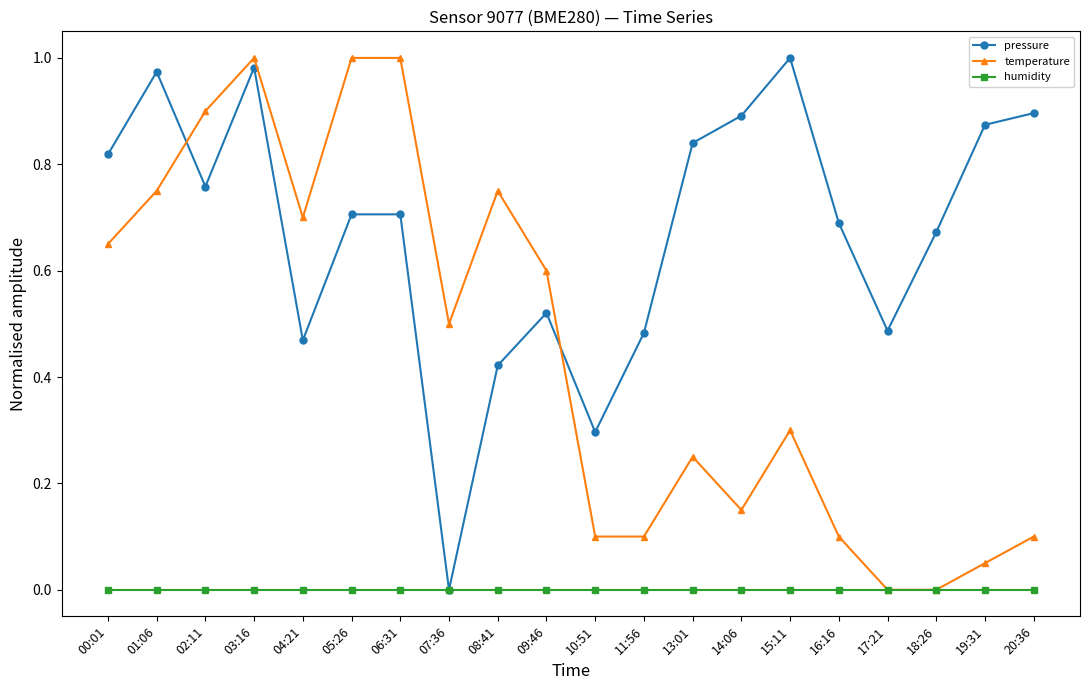

Is it true that temperature equals 0.3 at 14:06?

False